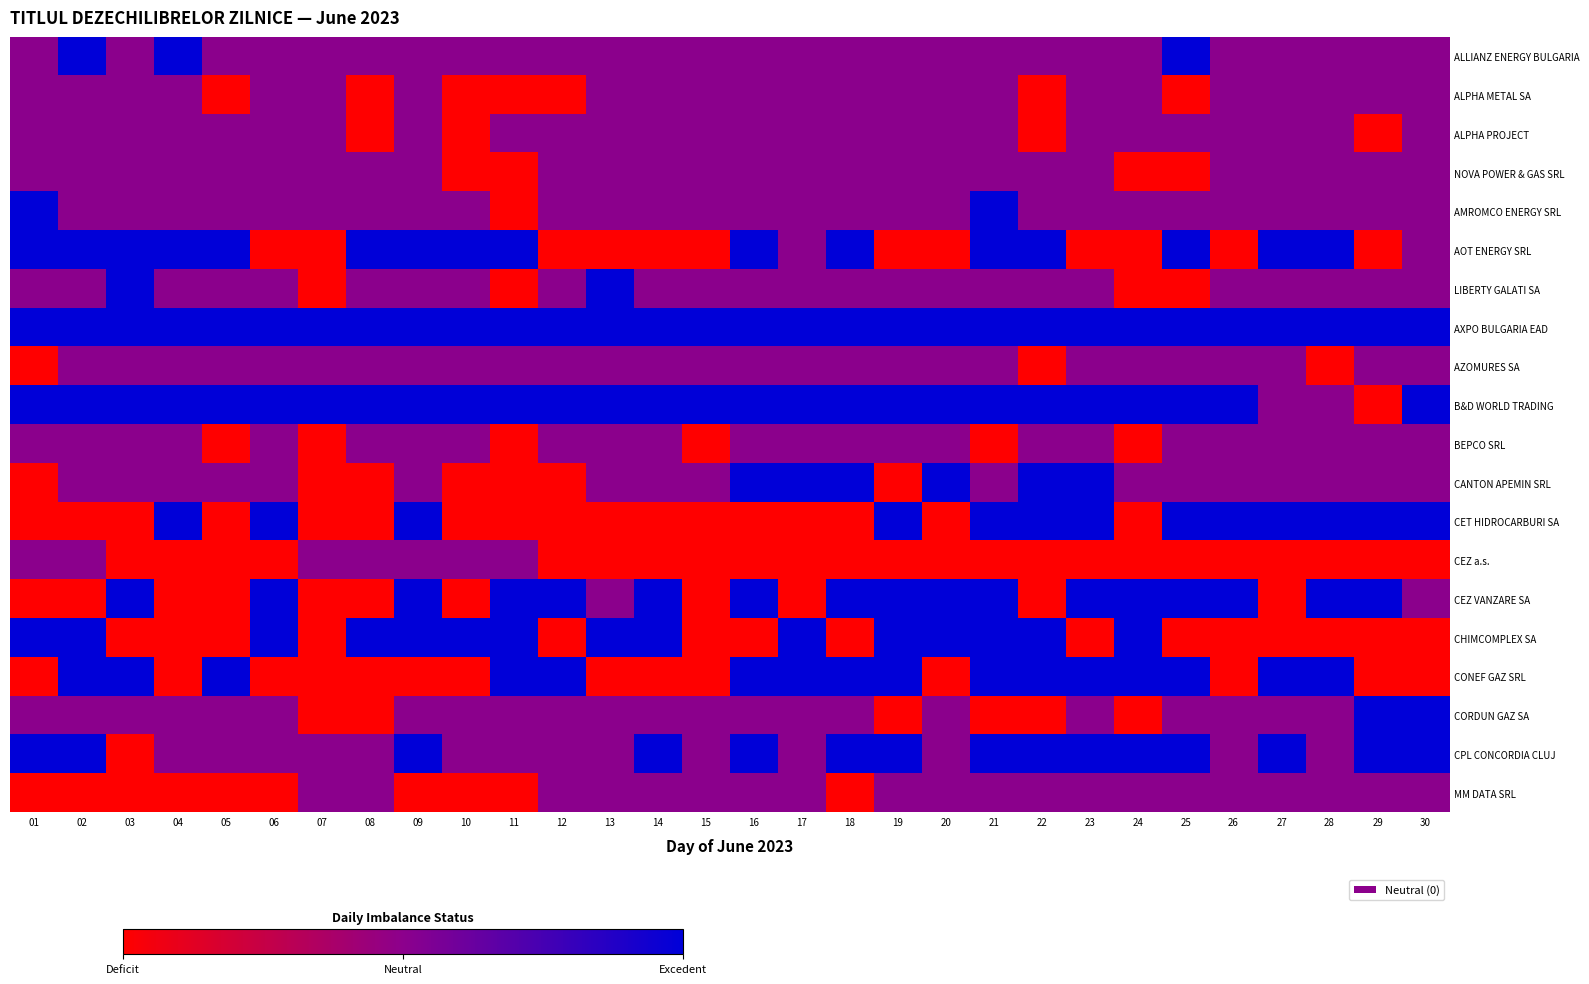

Which series has the largest total across all categories?

AXPO BULGARIA EAD